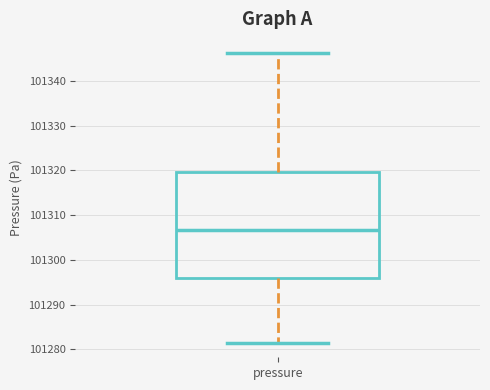

Read this box plot against the y-axis: the position of the median line, the range covered by the box, and the ends of both whiskers. The values are not printed on the chart, so give them approximately, as read against the axis.

median 101307, box 101296 to 101320, whiskers 101281 to 101346